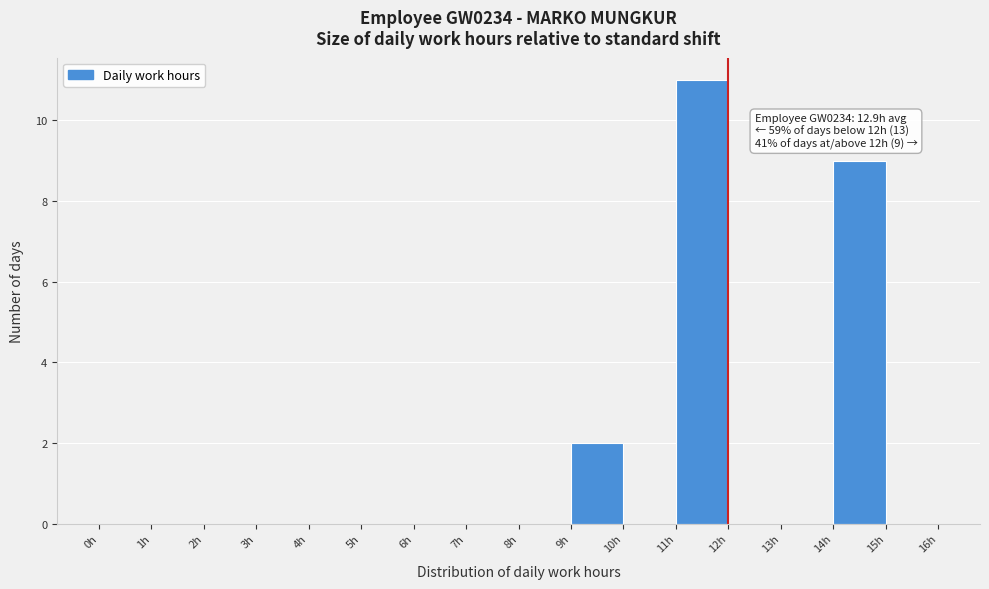

Over which range of the x-axis is the bar tallest?

11 to 12